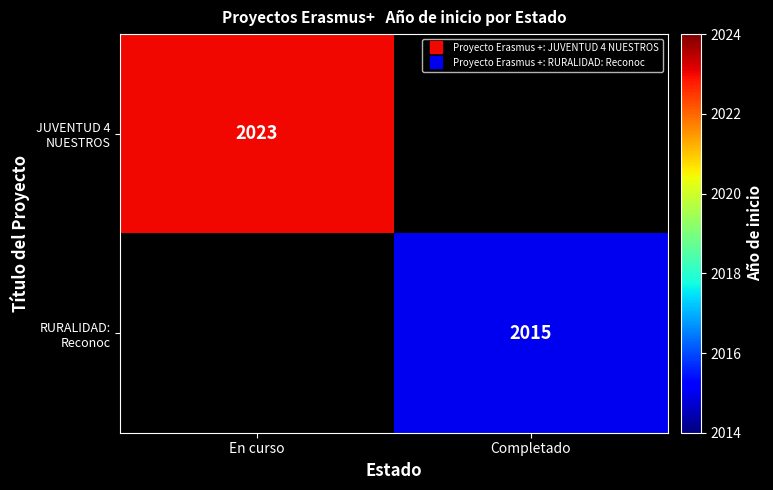

List the series in order of their peak value, highest first.

JUVENTUD 4 NUESTROS, RURALIDAD: Reconoc